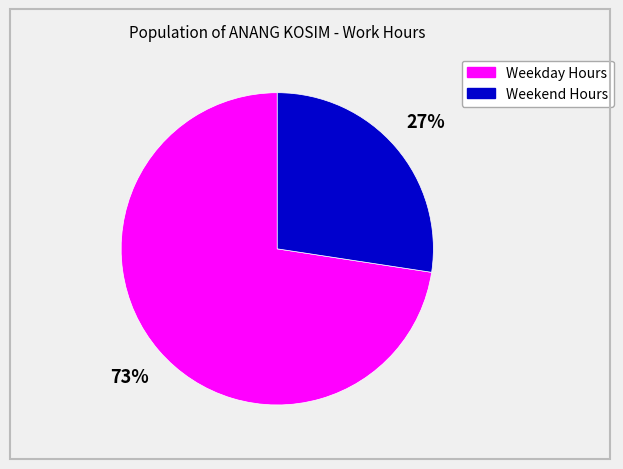

Between Weekday Hours and Weekend Hours, which is larger?

Weekday Hours